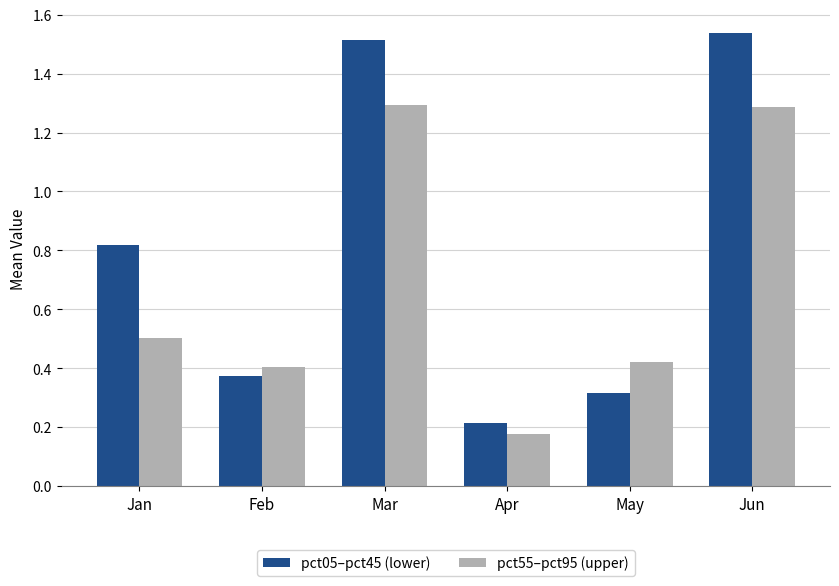

What is the difference between the second highest and minimum values in the pct05–pct45 (lower) series?

1.3